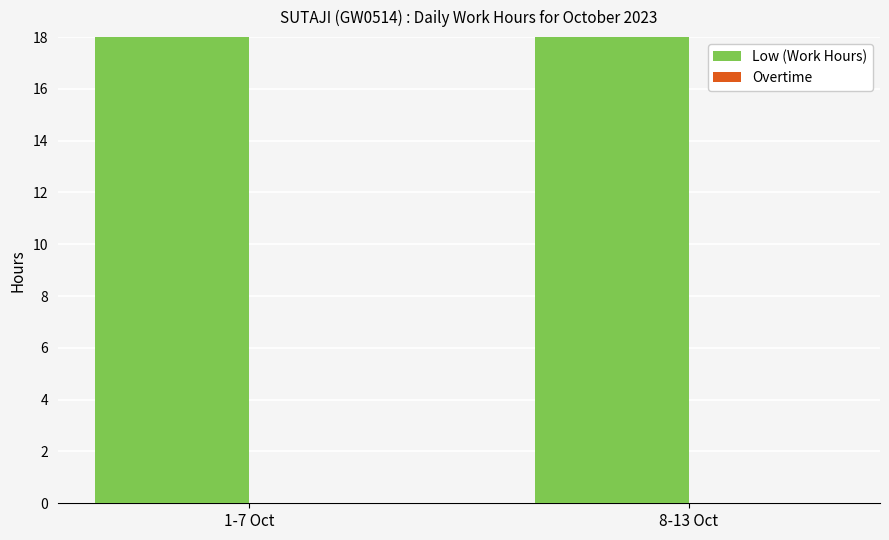

Rank the series by their average value, from highest to lowest.

Low (Work Hours), Overtime